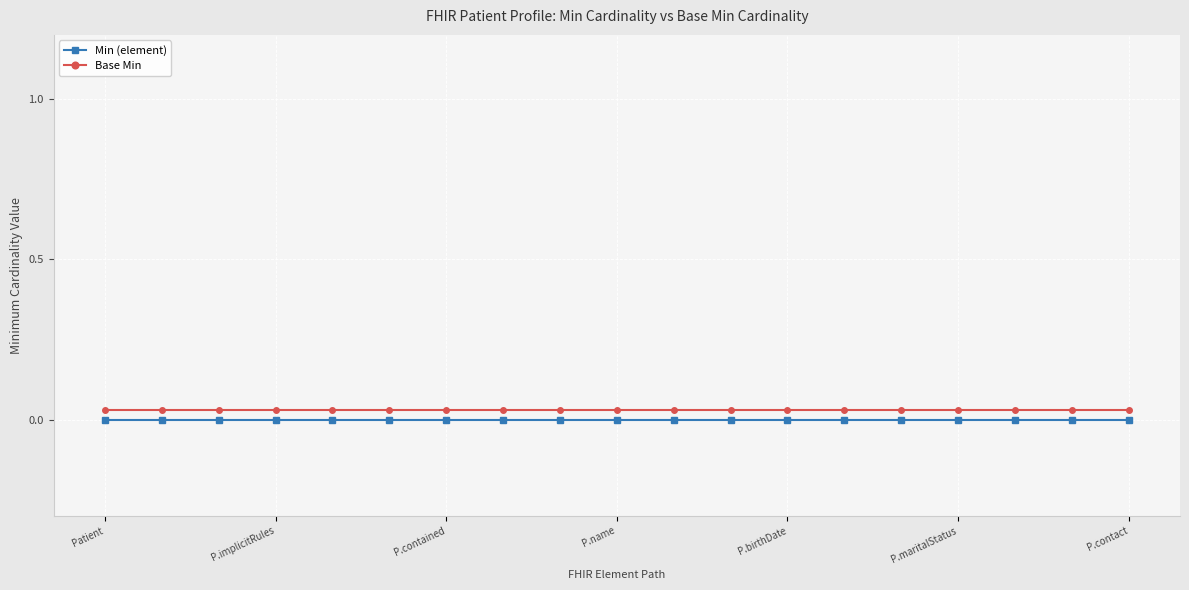

List the series in order of their overall mean, highest first.

Base Min, Min (element)